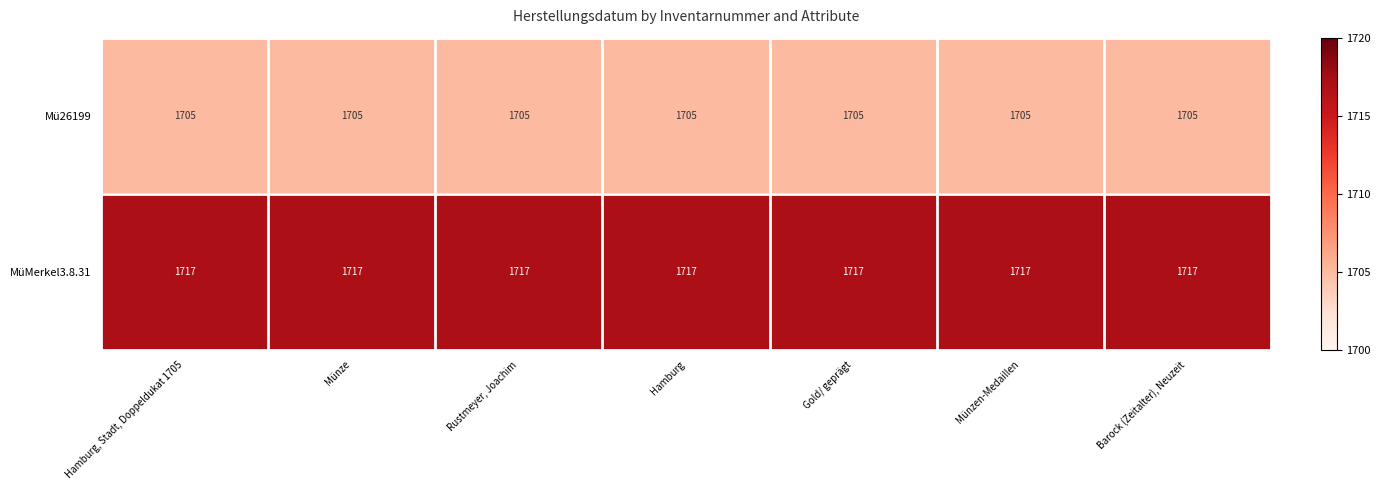

What is the difference between the highest and lowest values at Rustmeyer, Joachim?

12